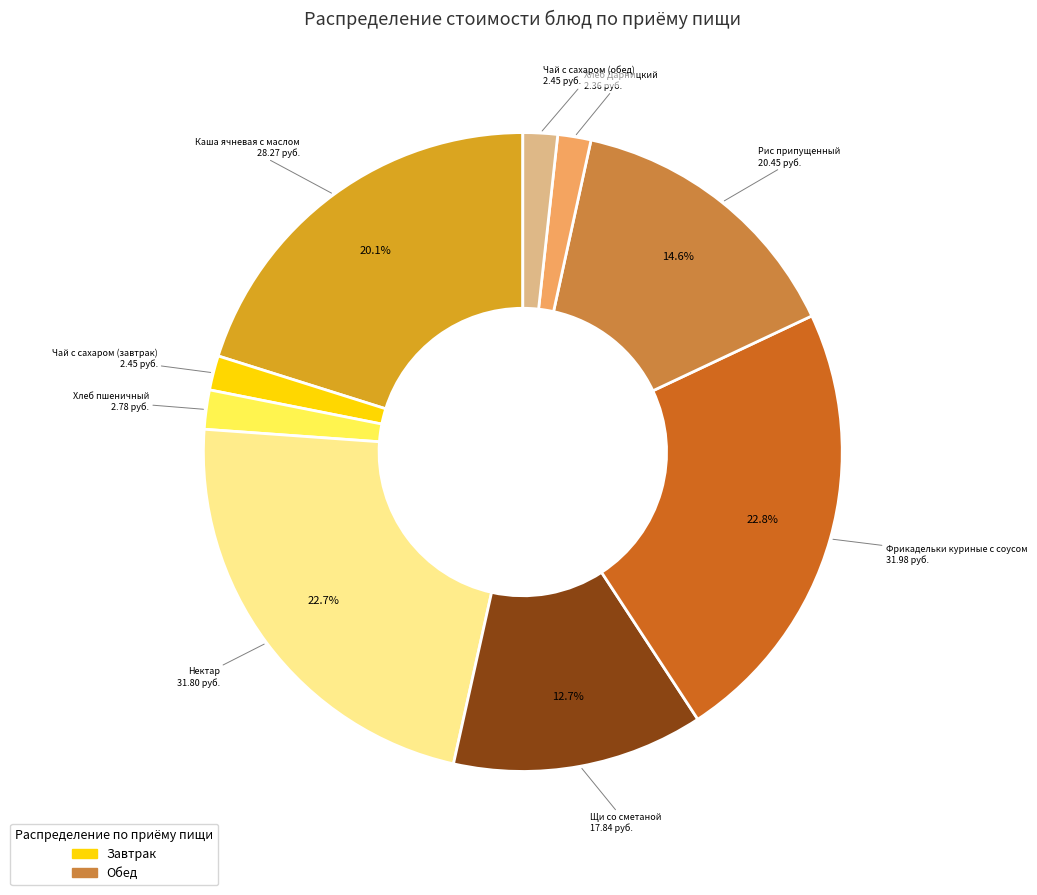

Does any single category account for the majority?

No